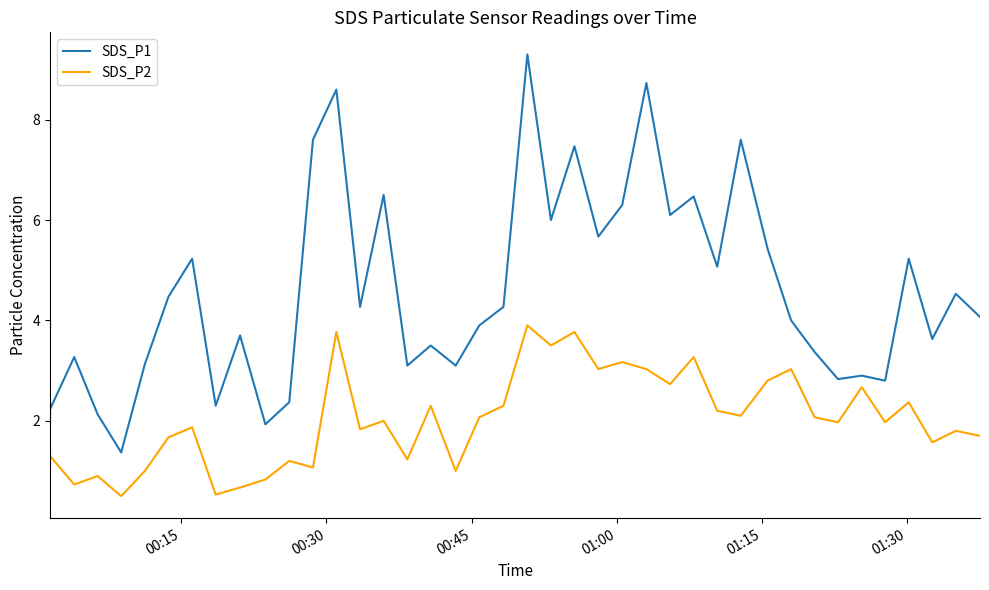

List the series in order of their overall mean, highest first.

SDS_P1, SDS_P2